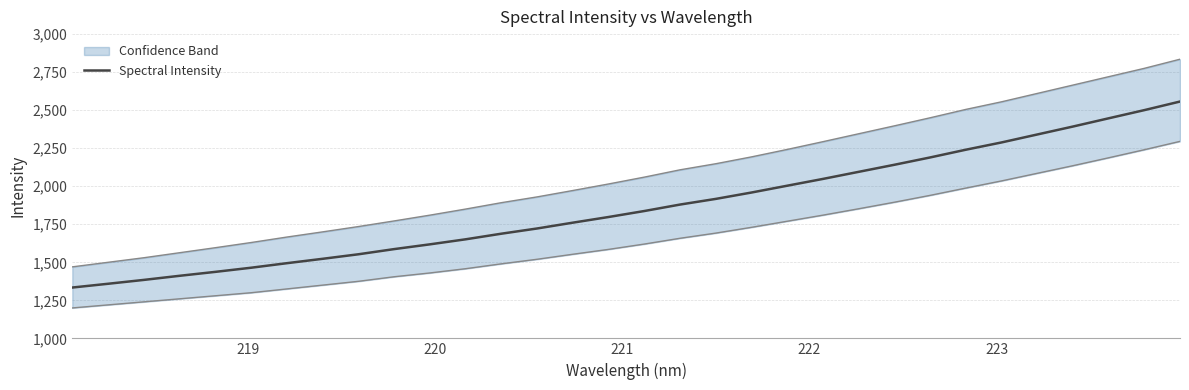

What is the highest value of the Spectral Intensity series?

2556.7